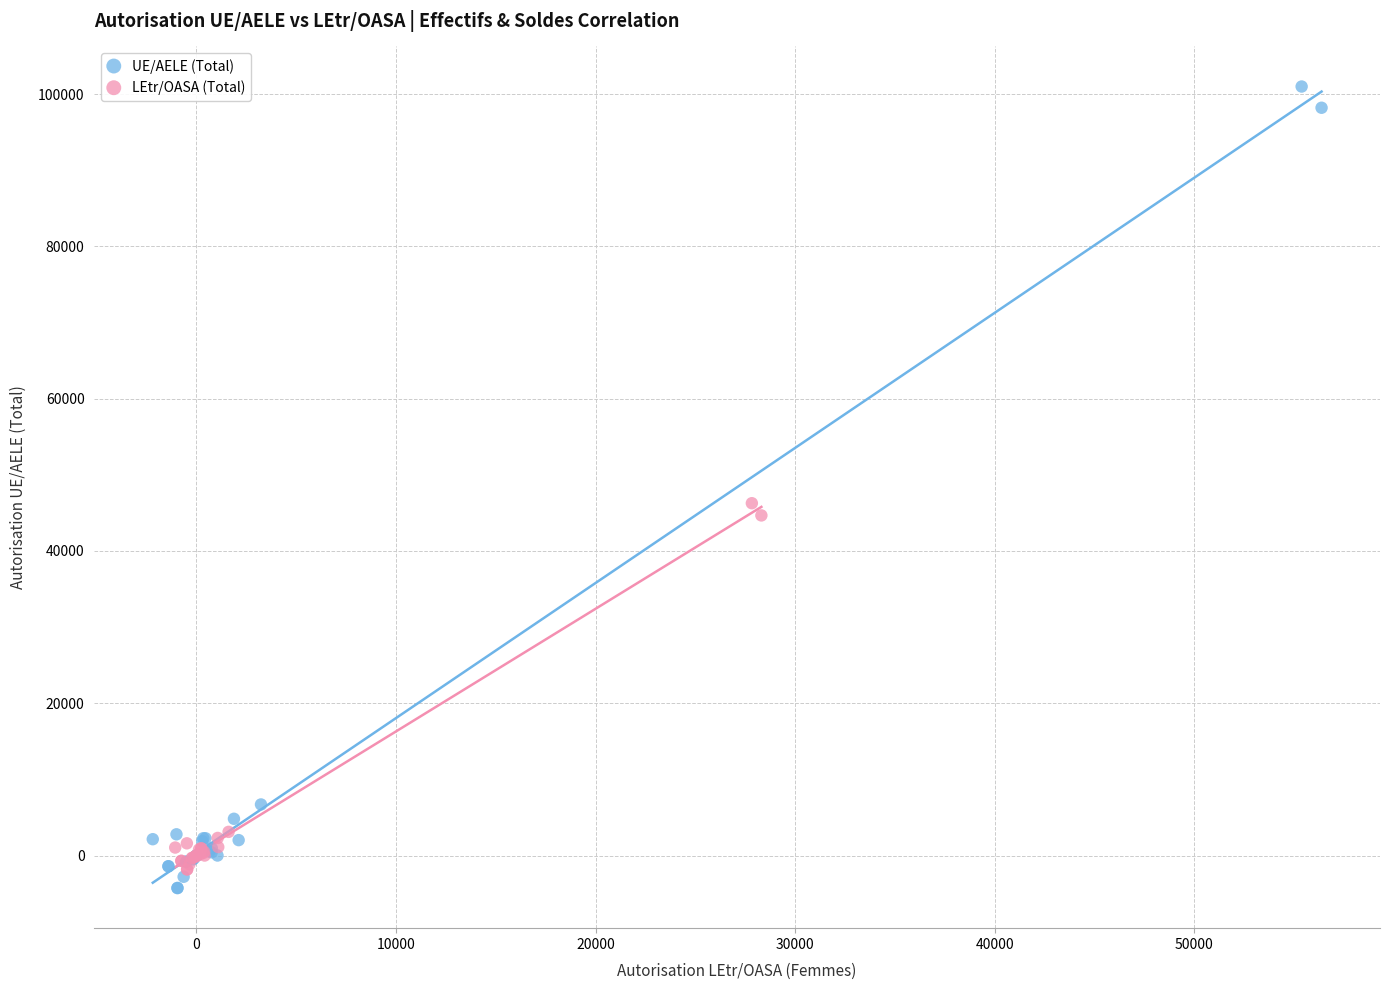

Which series has the largest Y range (max minus min)?

UE/AELE (Total)